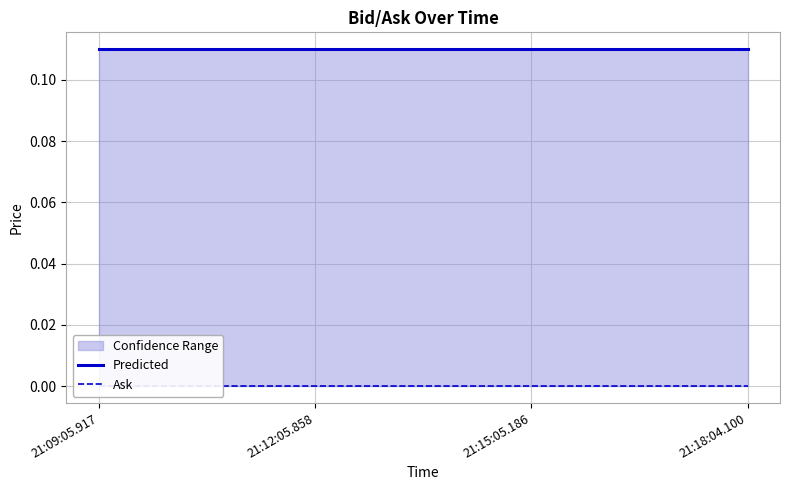

Which category has the lowest value in the Ask series?

21:09:05.917